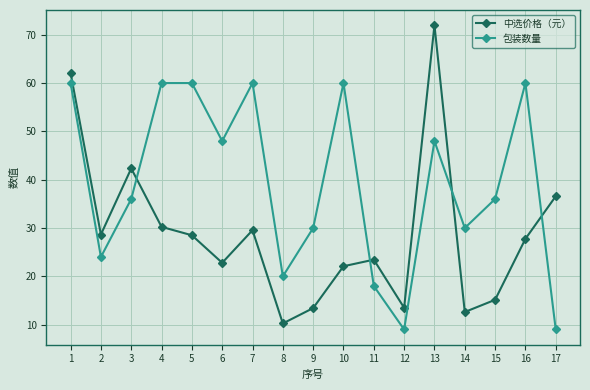

What is the difference between the maximum and second lowest values in the 包装数量 series?

51.0